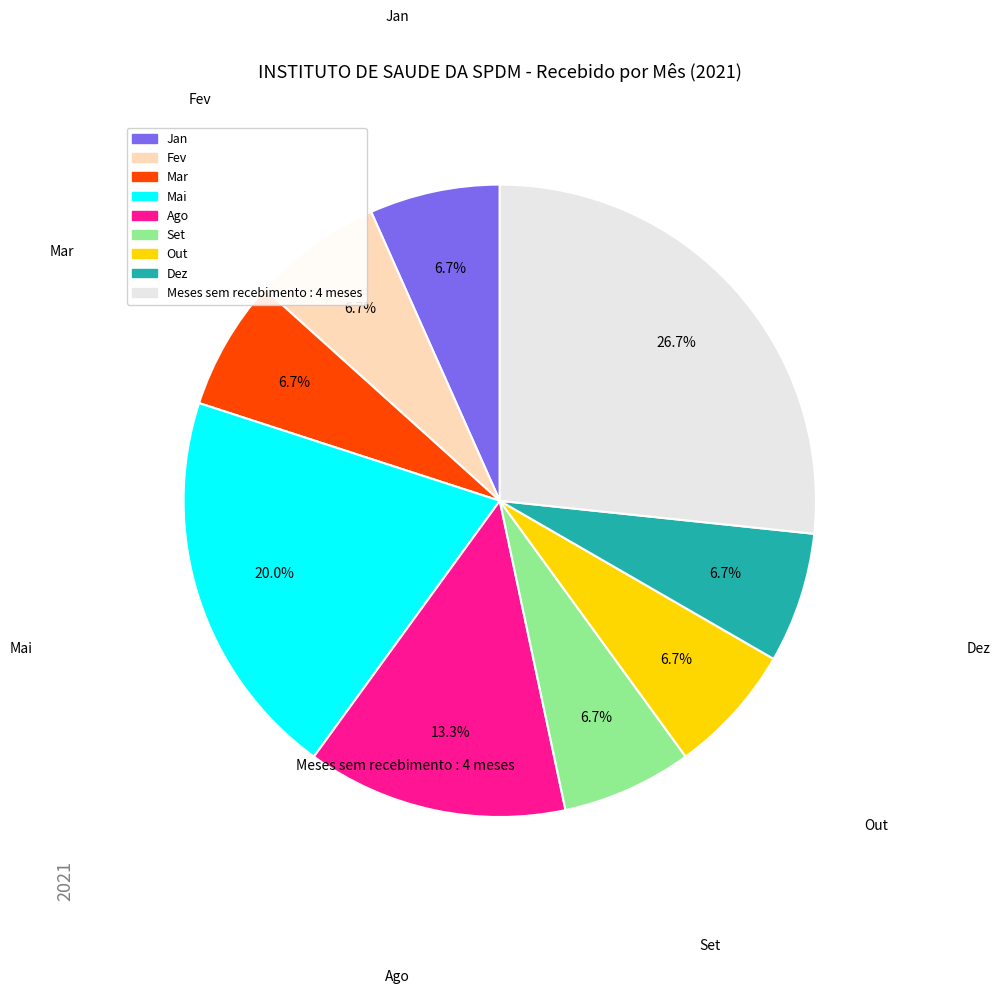

How many segments does this pie chart have?

9